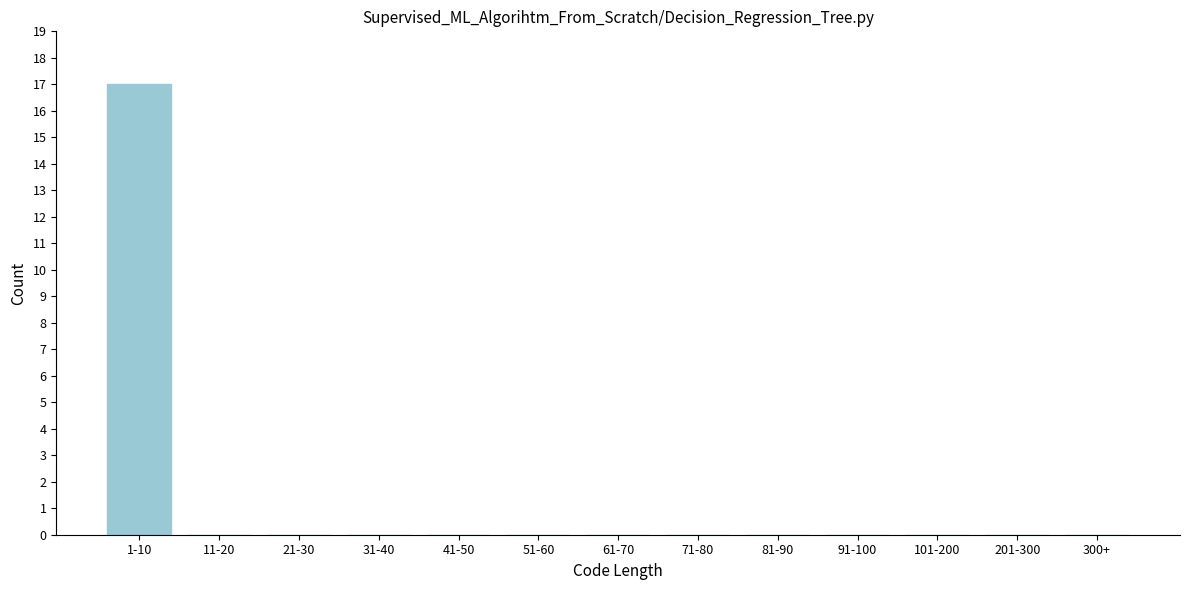

Reading left to right, what are all the values shown in this chart?

1-10=17	11-20=0	21-30=0	31-40=0	41-50=0	51-60=0	61-70=0	71-80=0	81-90=0	91-100=0	101-200=0	201-300=0	300+=0